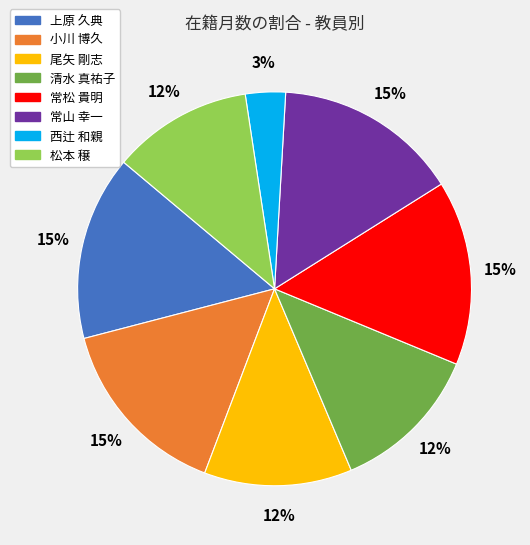

To the nearest percent, what portion does 尾矢 剛志 represent?

12%